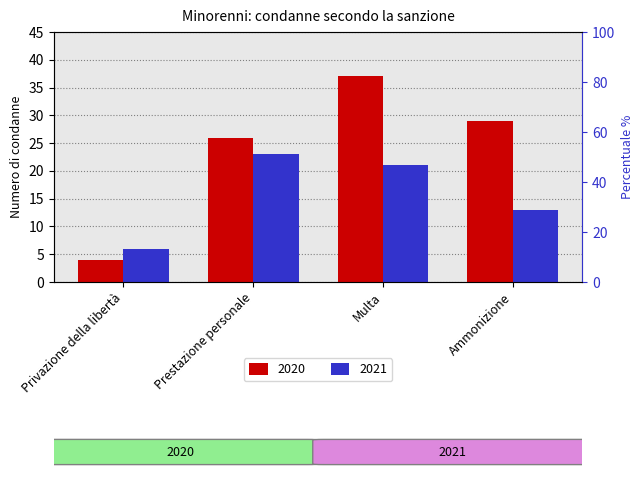

Is it true that 2020 equals 6 at Privazione della libertà?

False